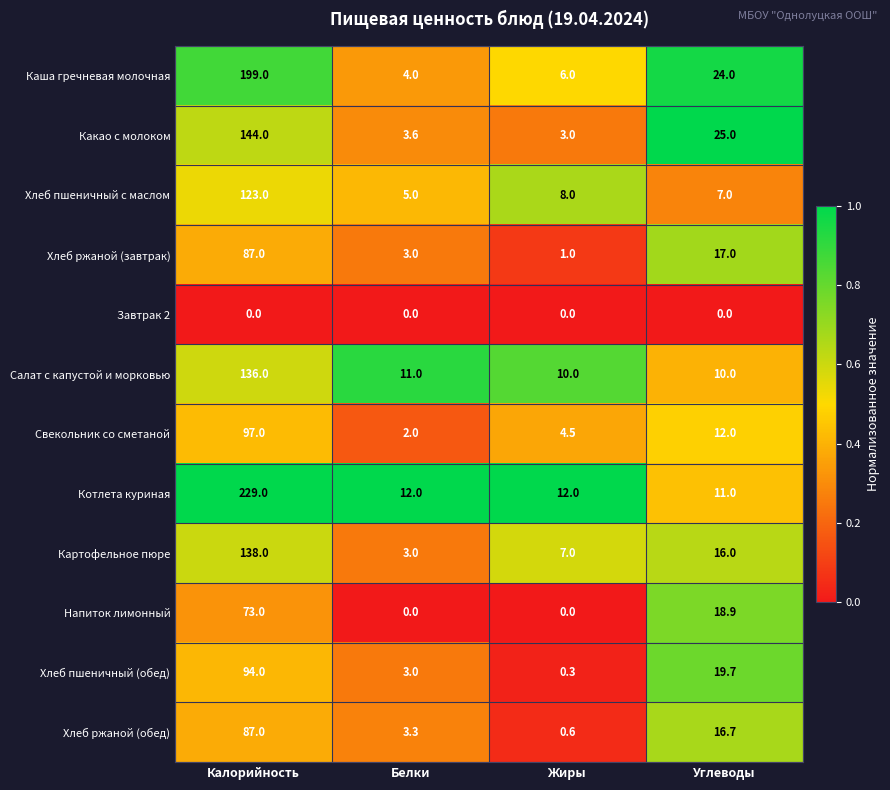

How many series are shown in this chart?

12